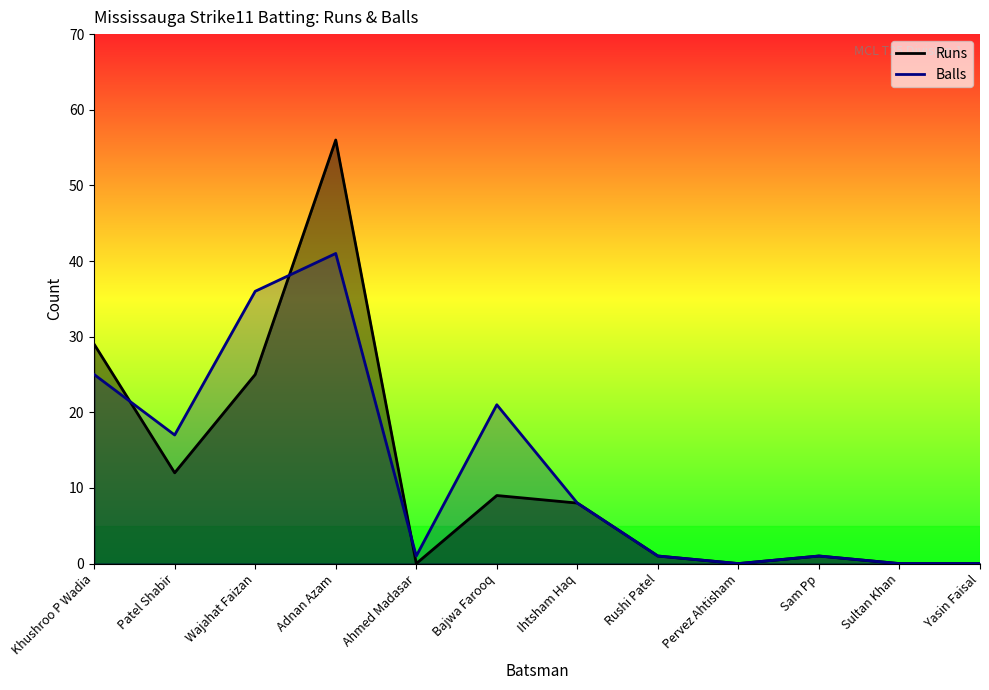

Rank the series by their maximum value, from highest to lowest.

Runs, Balls